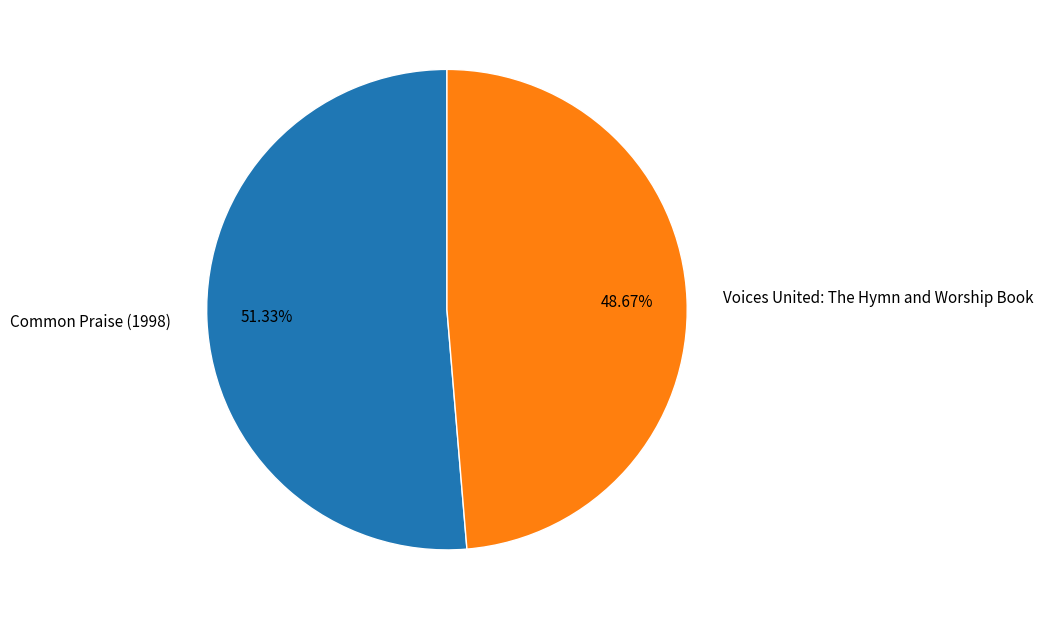

Which has a higher value, Voices United: The Hymn and Worship Book or Common Praise (1998)?

Common Praise (1998)